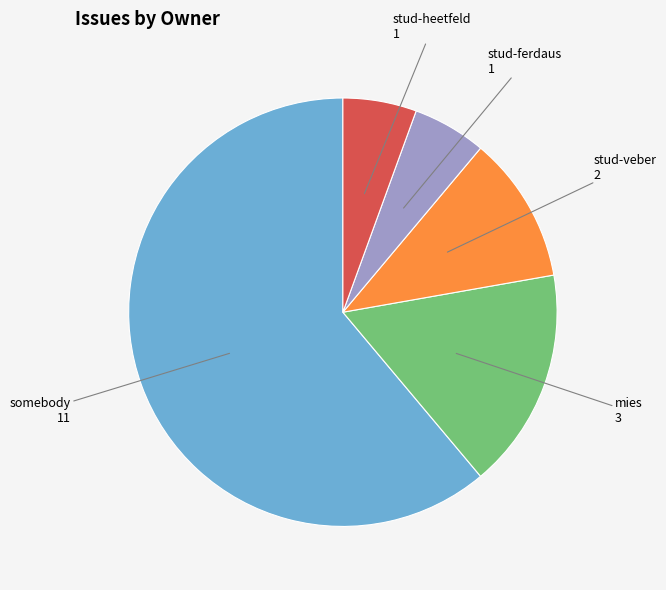

Do mies 3 and stud-heetfeld 1 together represent more than half of the pie?

No